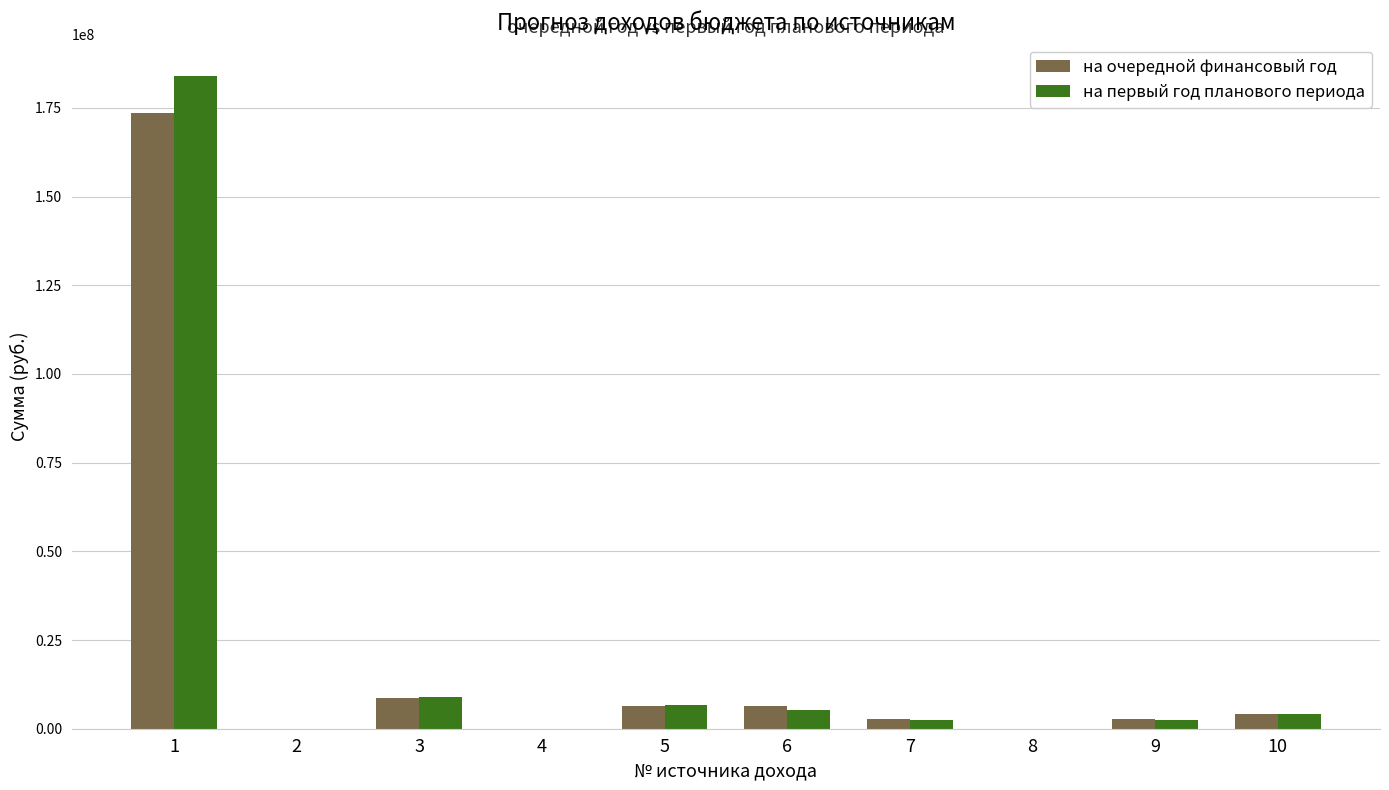

Is the value of на очередной финансовый год at 10 greater than the value of на первый год планового периода at 8?

Yes